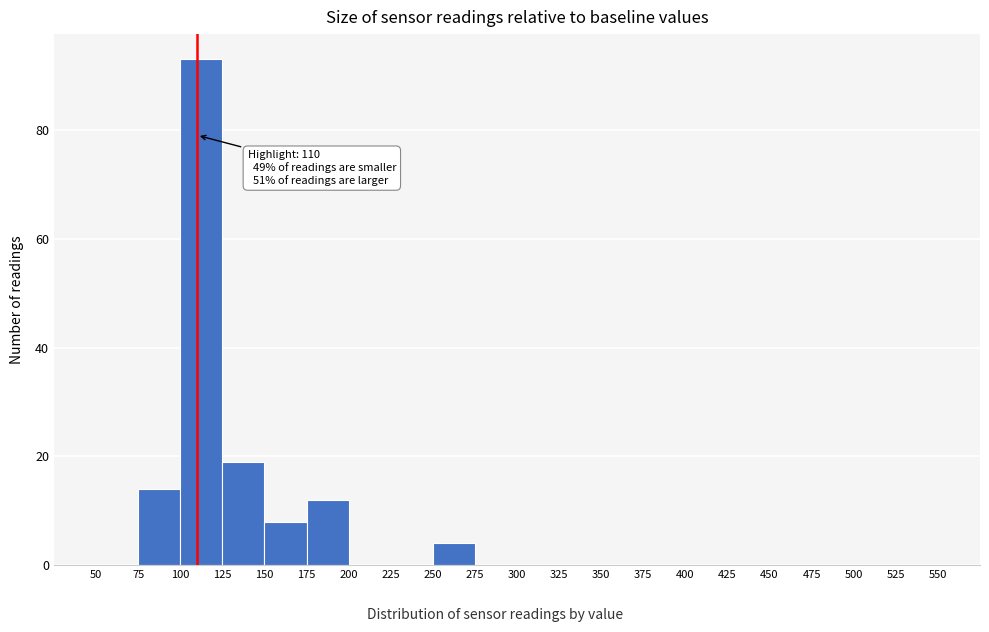

Over which range of the x-axis is the bar tallest?

100 to 125